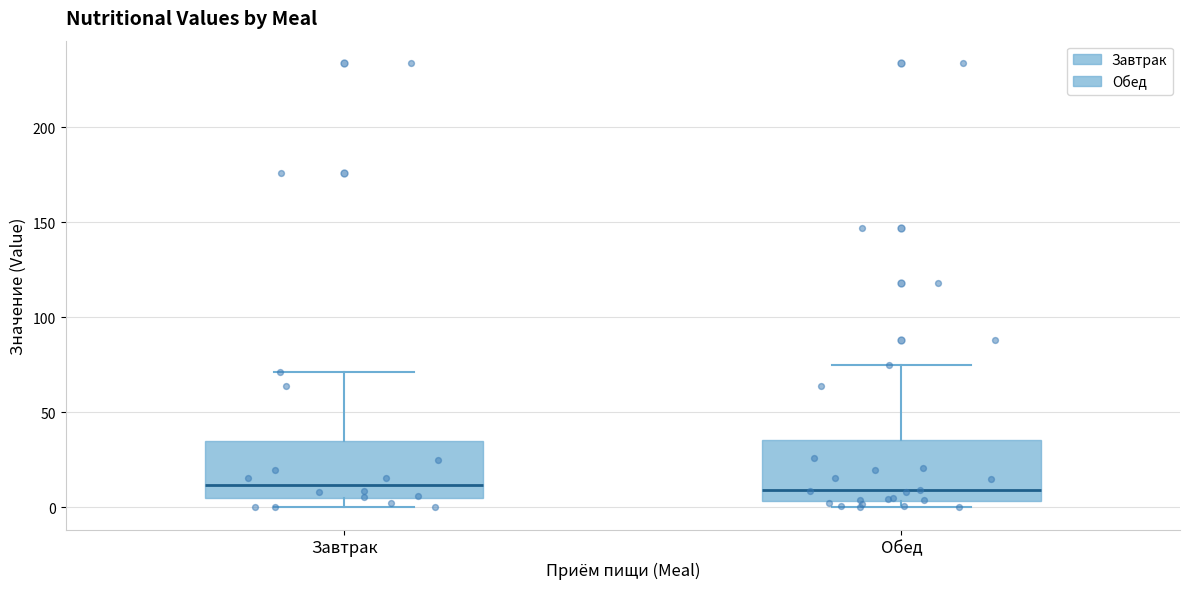

Reading left to right, read every box against the y-axis: the position of its median line, the range the box covers, and the ends of its whiskers. The values are not printed on the chart, so give them approximately, as read against the axis.

Завтрак: median 10, box 5 to 35, whiskers 0 to 70
Обед: median 10, box 5 to 35, whiskers 0 to 75